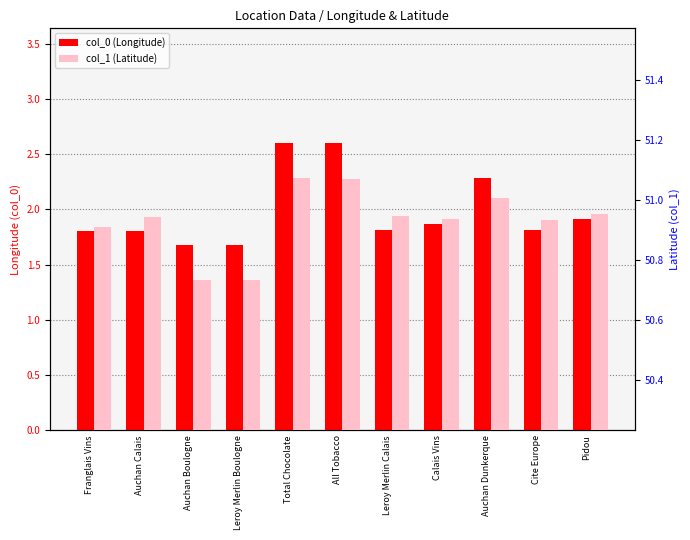

What is the value of the col_1 (Latitude) bar at the 10th from the left?

50.9